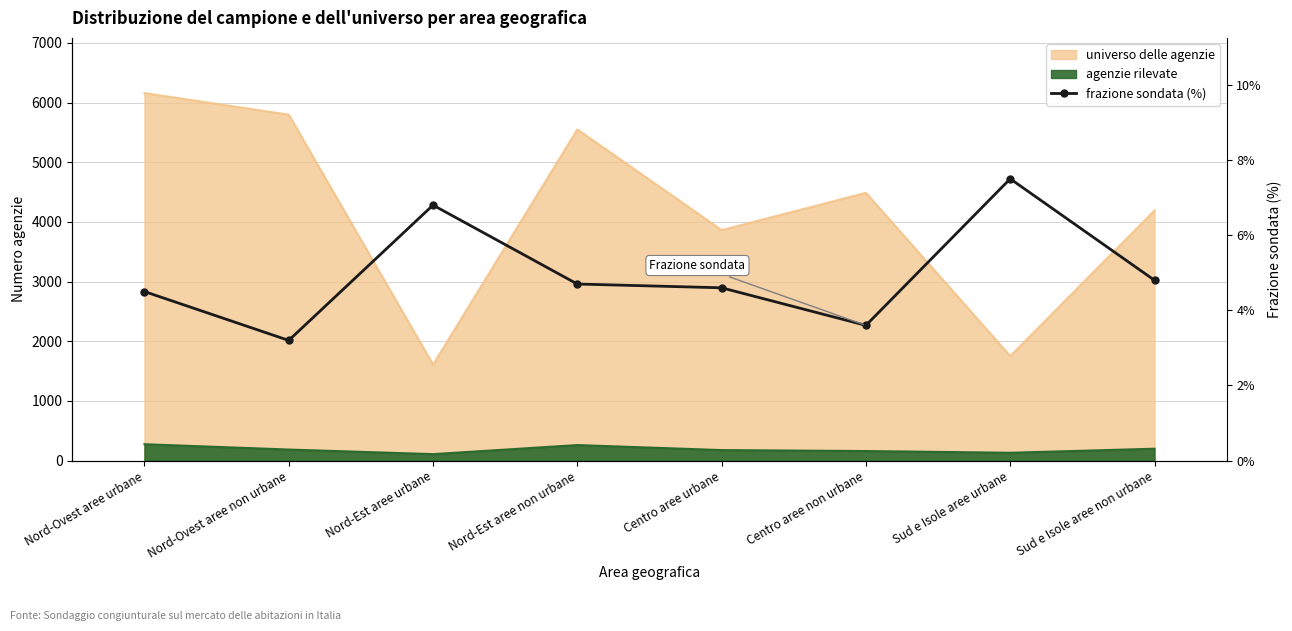

Reading left to right, what are all the values shown in this chart?

4.5	3.2	6.8	4.7	4.6	3.6	7.5	4.8